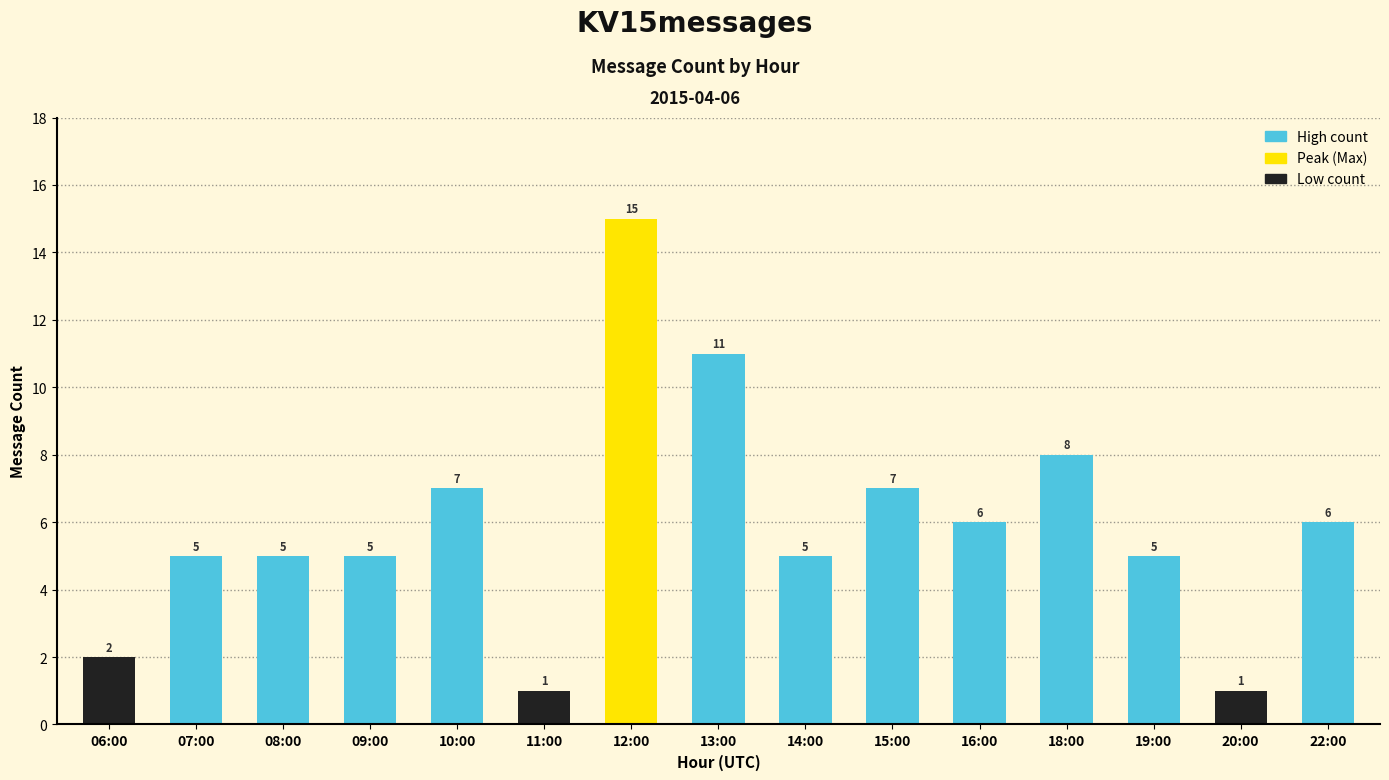

What is the value of the 3rd bar from the left?

5